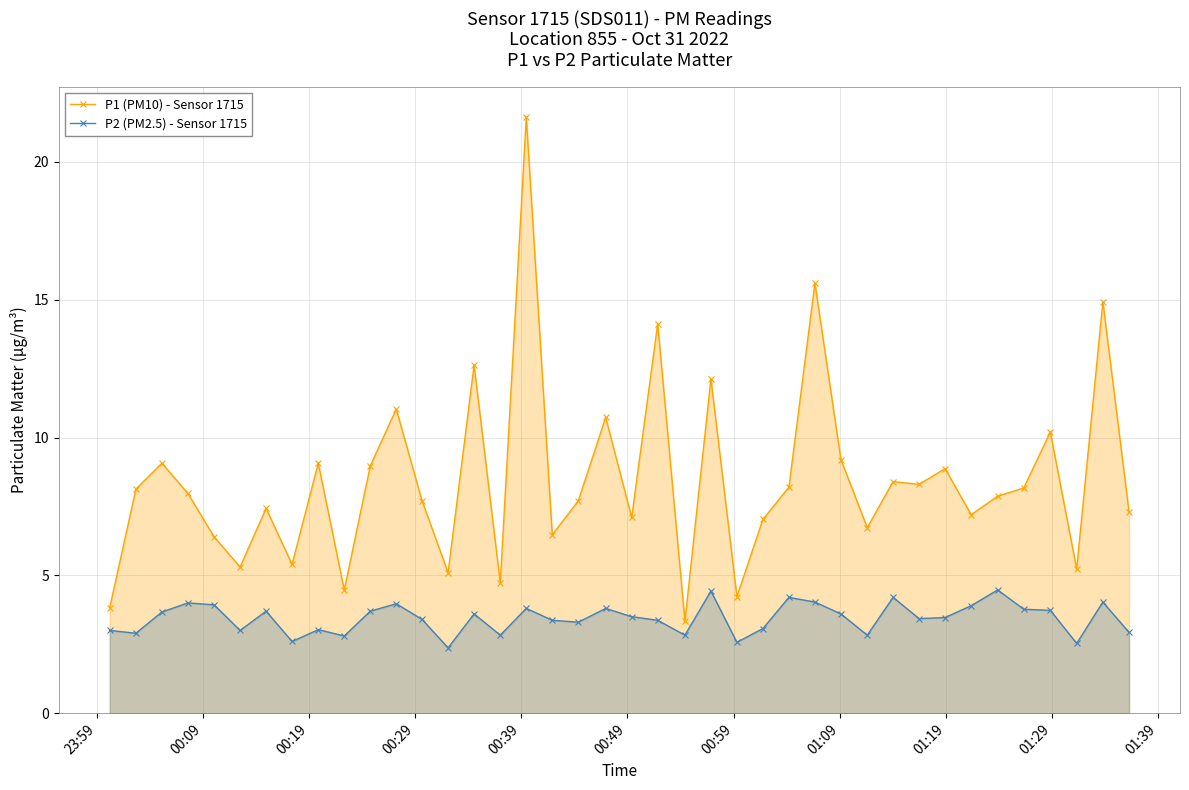

What is the average value of the P1 (PM10) - Sensor 1715 series?

8.4